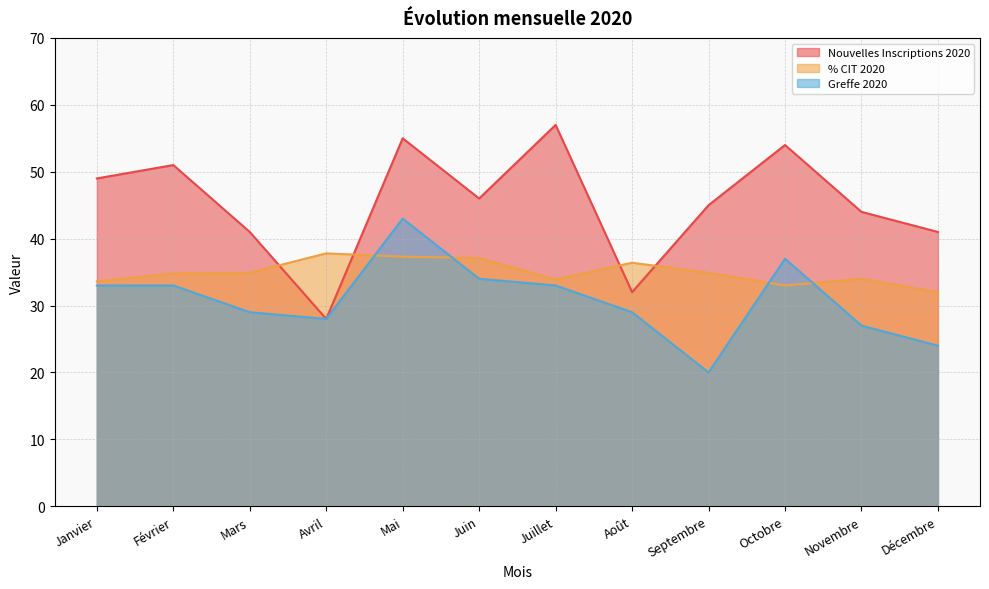

What is the average value of the Nouvelles Inscriptions 2020 series?

45.2